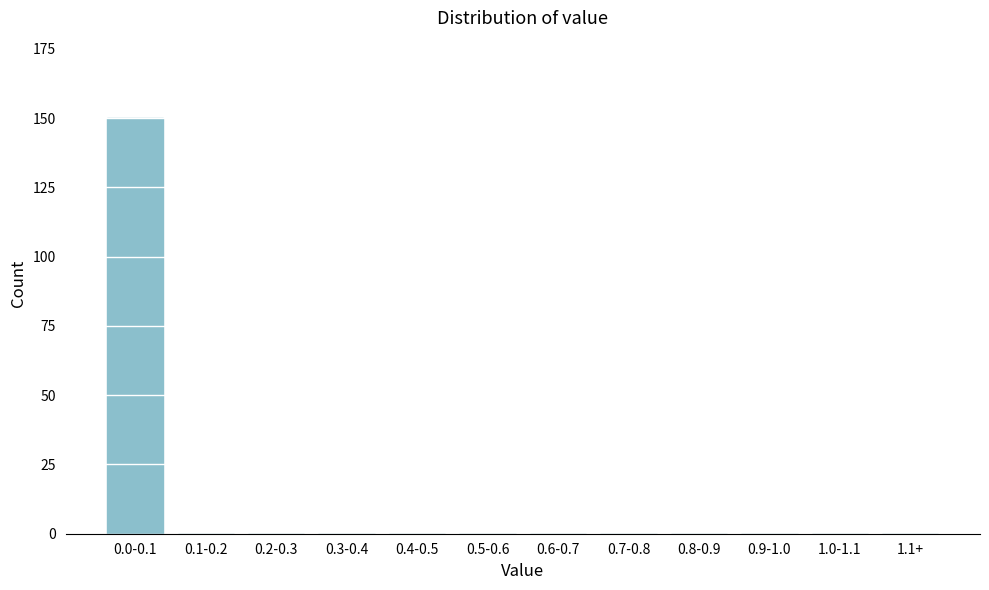

Reading left to right, extract all data points from this chart.

0.0-0.1=150	0.1-0.2=0	0.2-0.3=0	0.3-0.4=0	0.4-0.5=0	0.5-0.6=0	0.6-0.7=0	0.7-0.8=0	0.8-0.9=0	0.9-1.0=0	1.0-1.1=0	1.1+=0